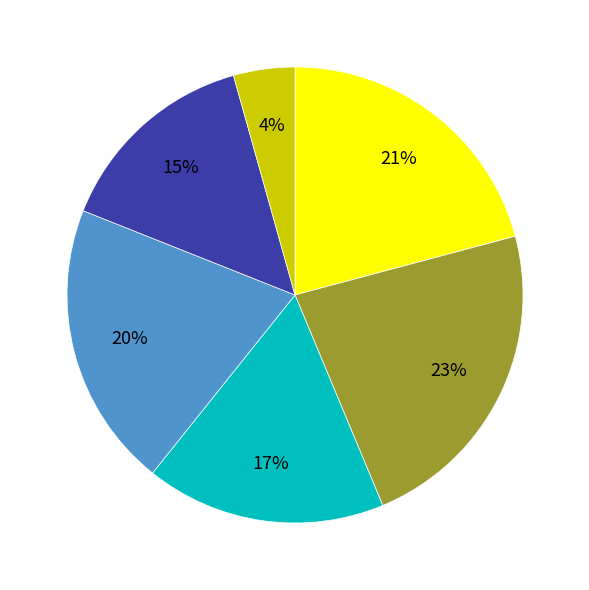

Is there any slice that represents more than half of the pie?

No